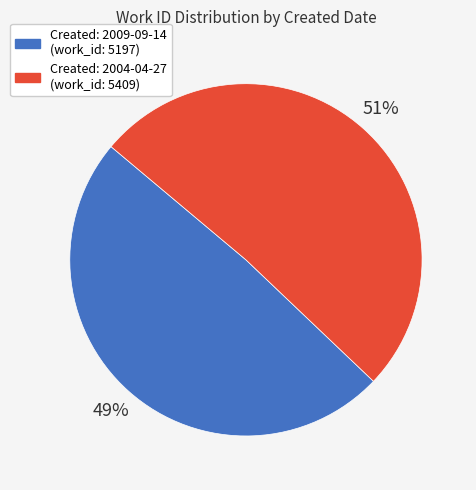

To the nearest percent, what is the average slice percentage?

50%